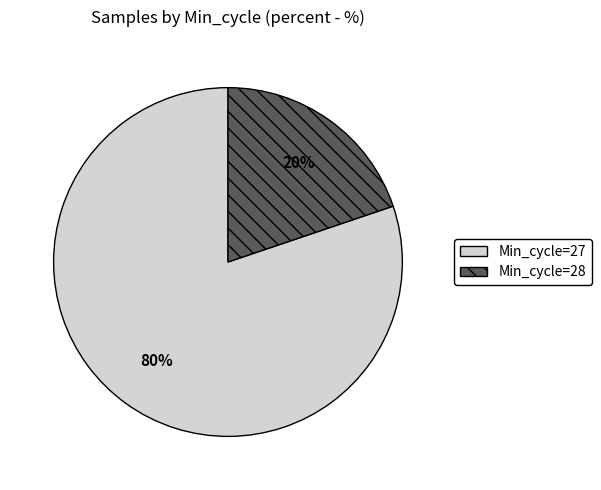

Is there a majority slice in this chart?

Yes